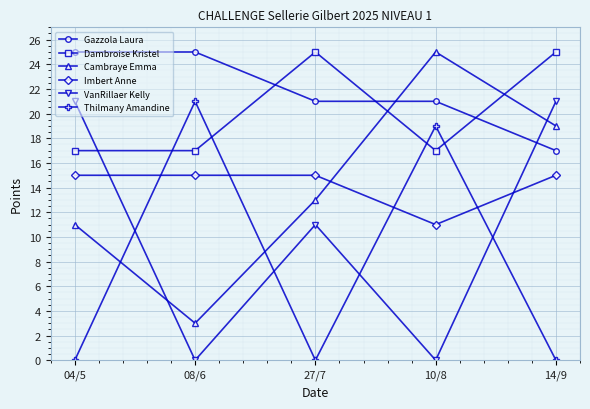

Is the value of Imbert Anne at 14/9 greater than the value of Cambraye Emma at 10/8?

No